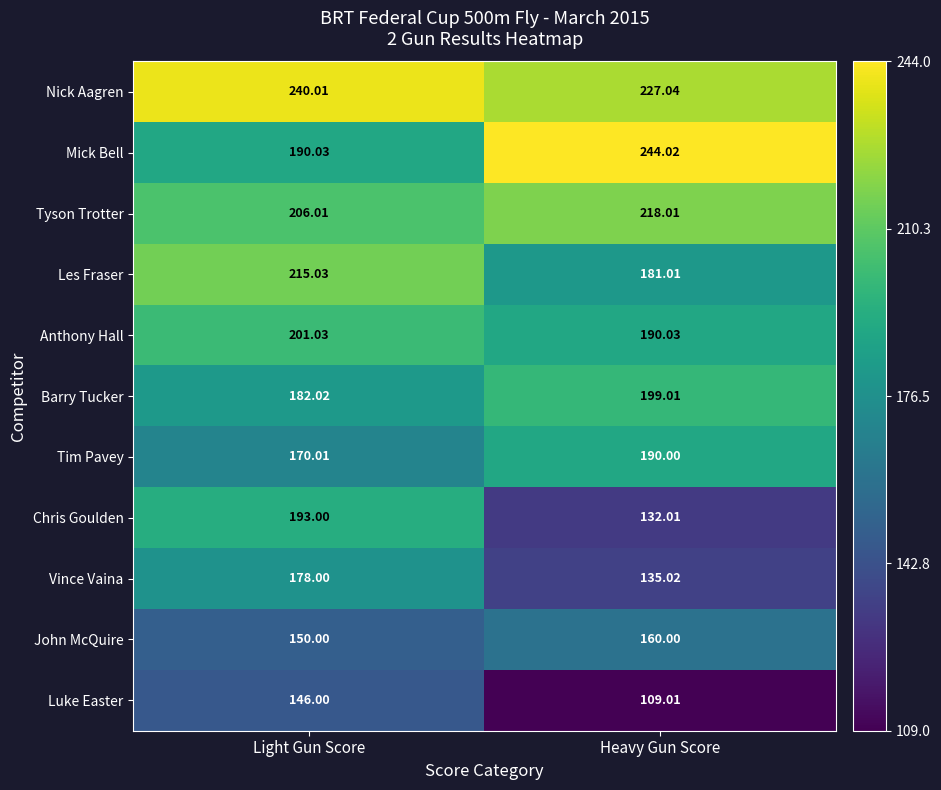

List the series in order of their peak value, lowest first.

Luke Easter, John McQuire, Vince Vaina, Tim Pavey, Chris Goulden, Barry Tucker, Anthony Hall, Les Fraser, Tyson Trotter, Nick Aagren, Mick Bell